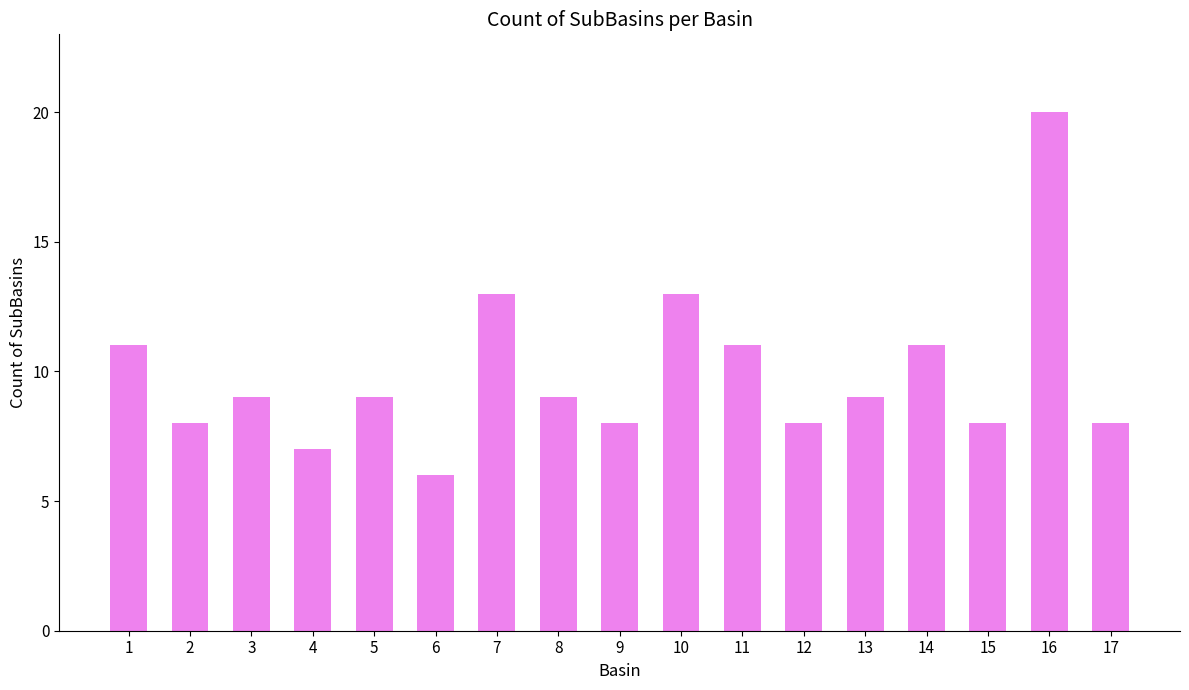

The value at 4 is 7. True or false?

True